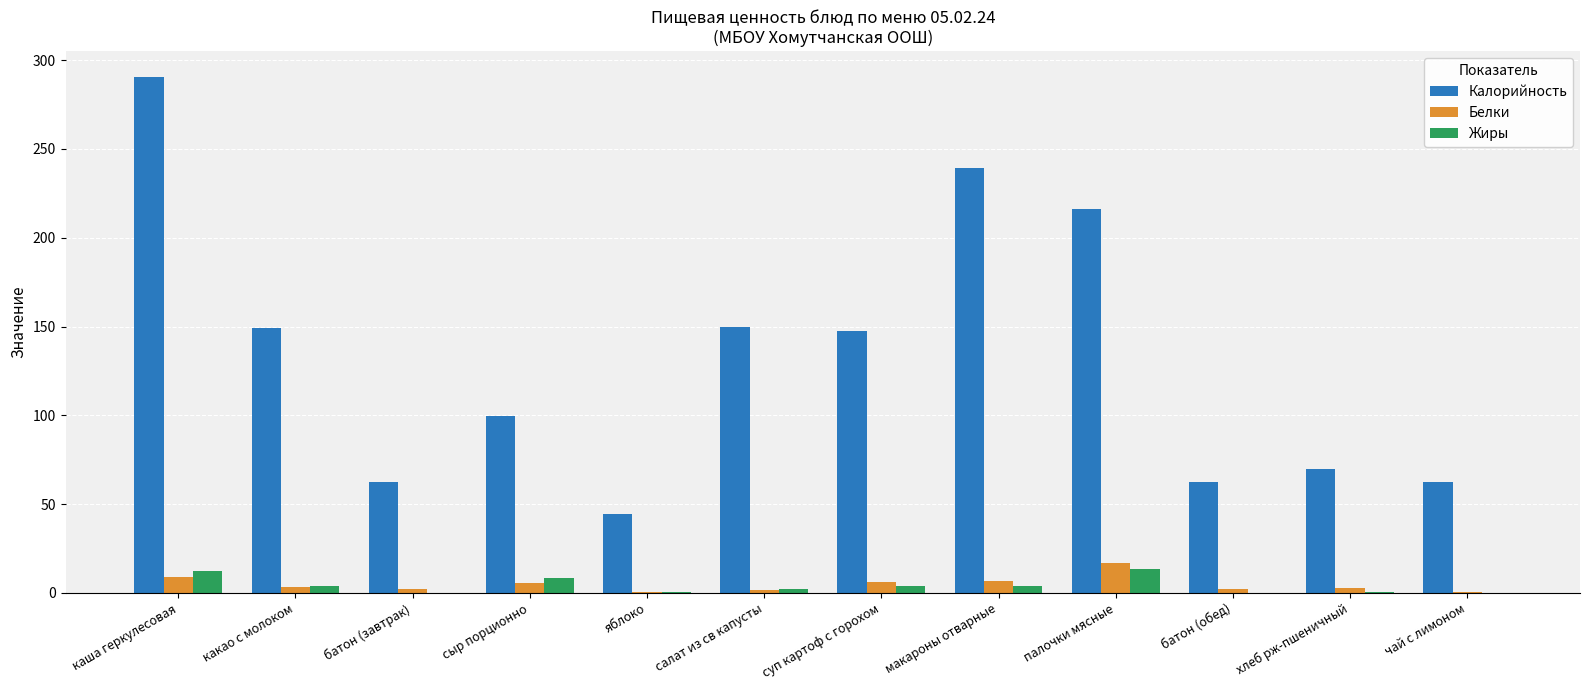

Is it true that Калорийность equals 290.5 at каша геркулесовая?

True